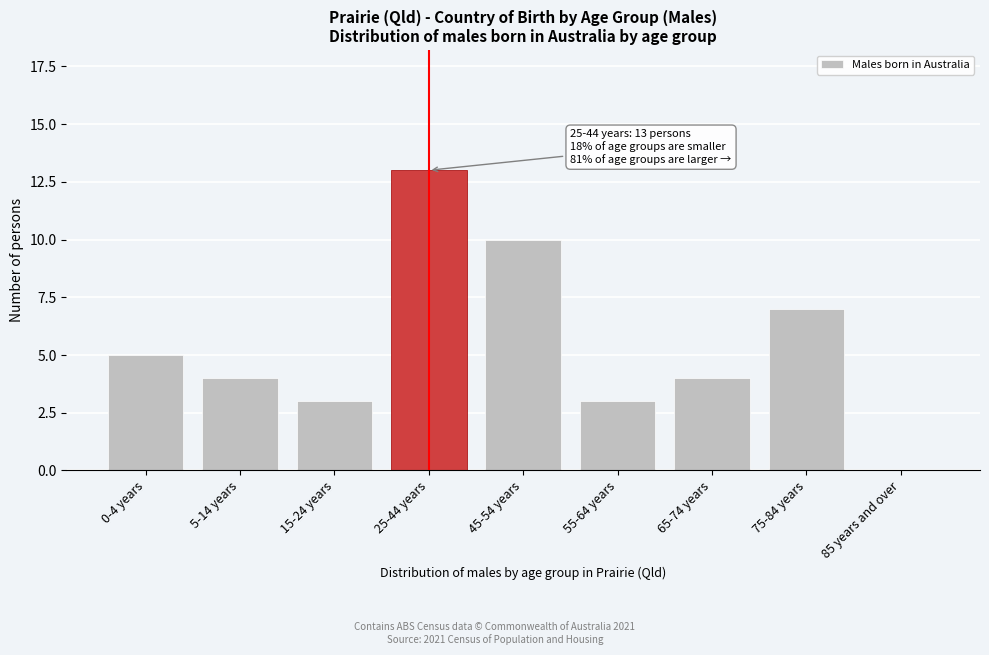

Reading right to left, extract all data points from this chart.

85 years and over=0	75-84 years=7	65-74 years=4	55-64 years=3	45-54 years=10	25-44 years=13	15-24 years=3	5-14 years=4	0-4 years=5